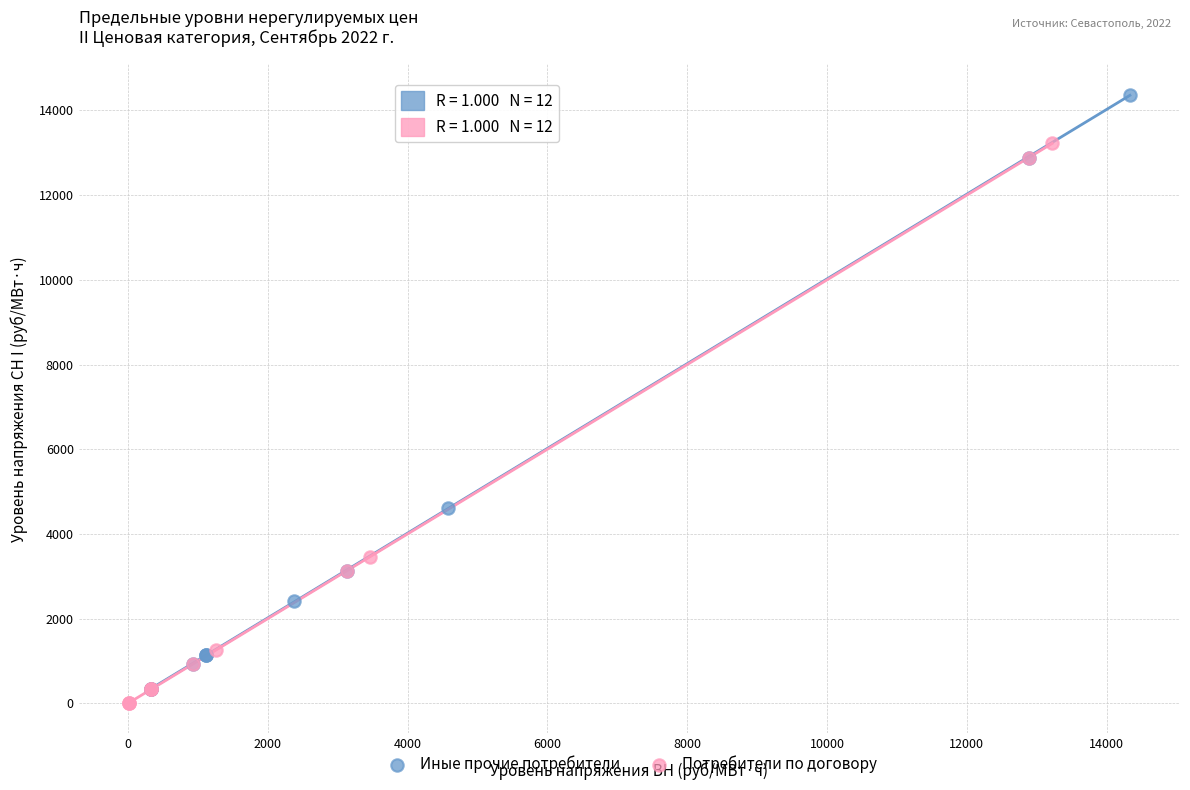

Which series has the widest spread of Y values?

Иные прочие потребители